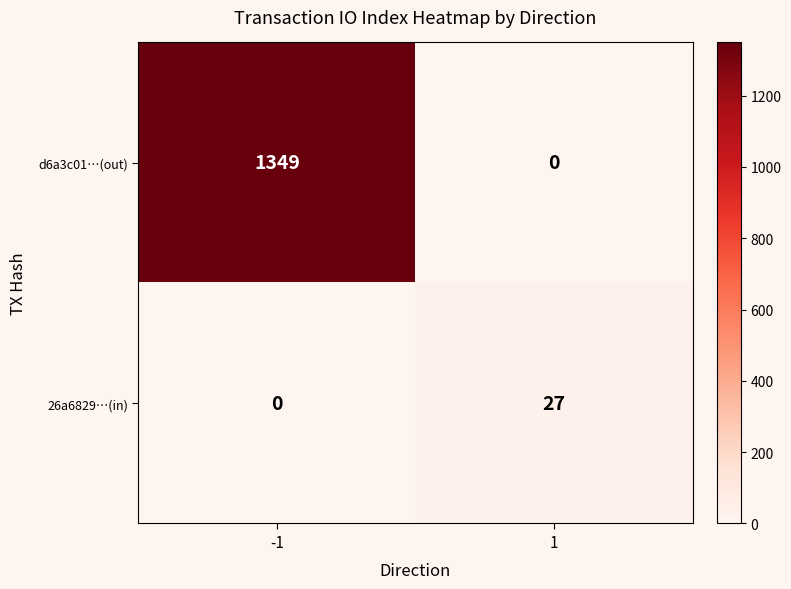

The d6a3c01…(out) series shows 0 at 1. True or false?

True